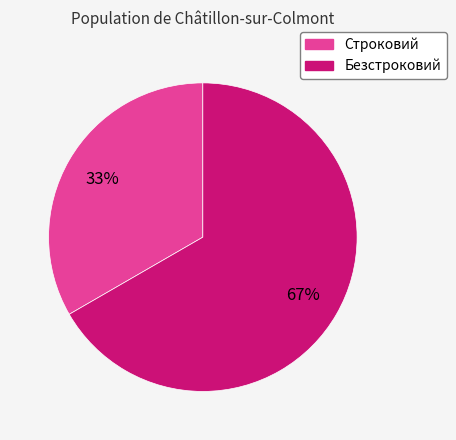

To the nearest percent, what percentage of the pie is Строковий?

33%